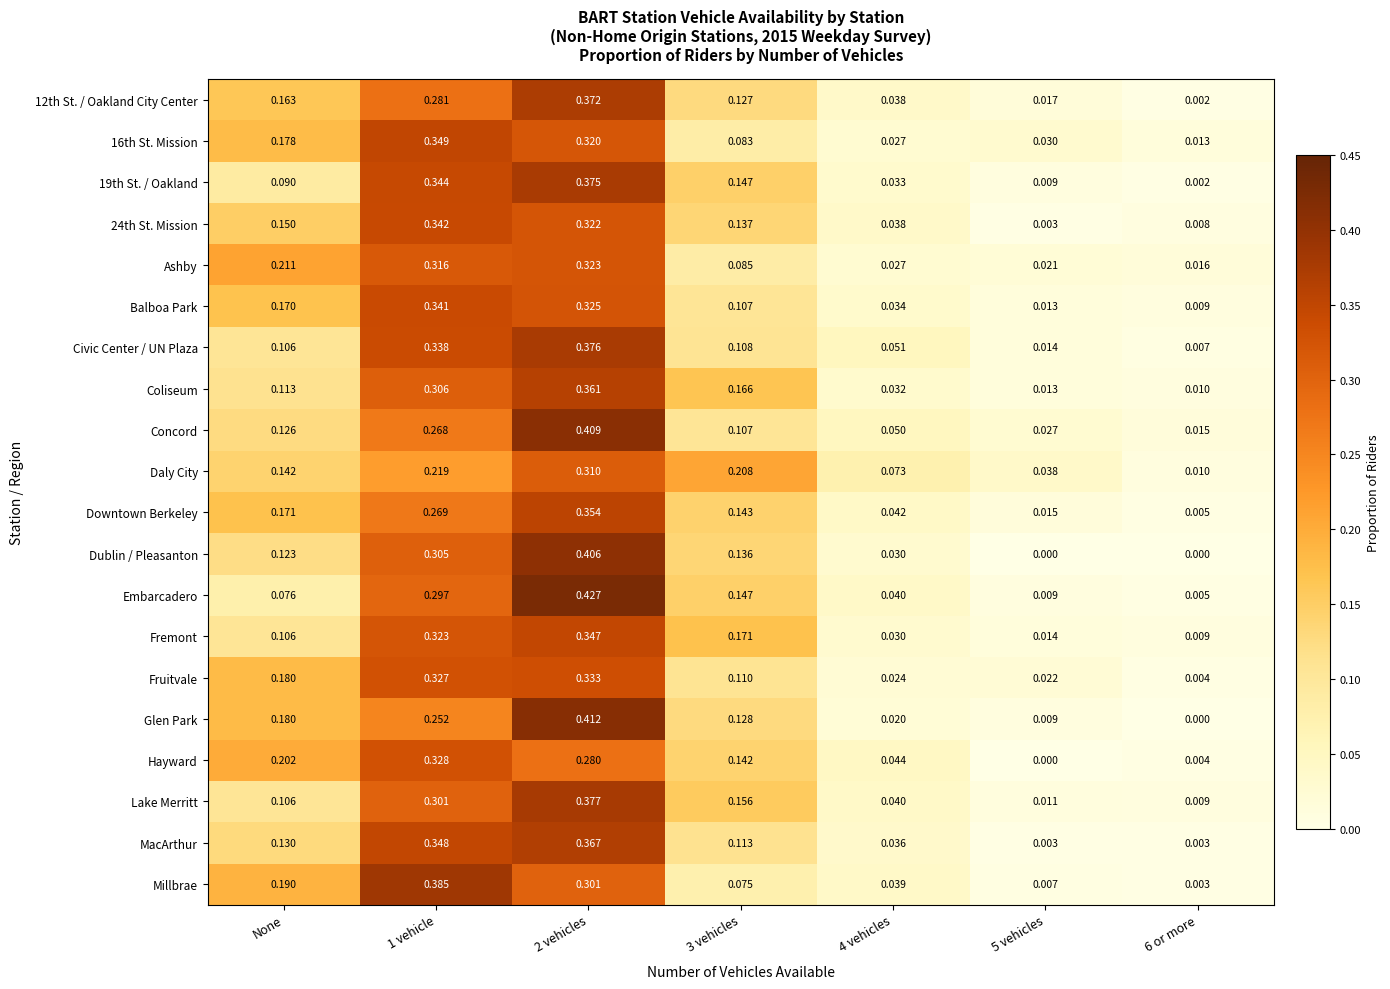

Between 2 vehicles and 5 vehicles, which series saw the biggest shift?

Embarcadero